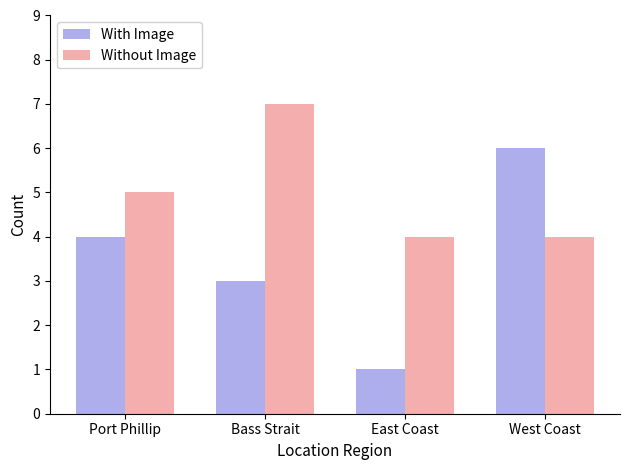

What is the difference between the second highest and second lowest values in the With Image series?

1